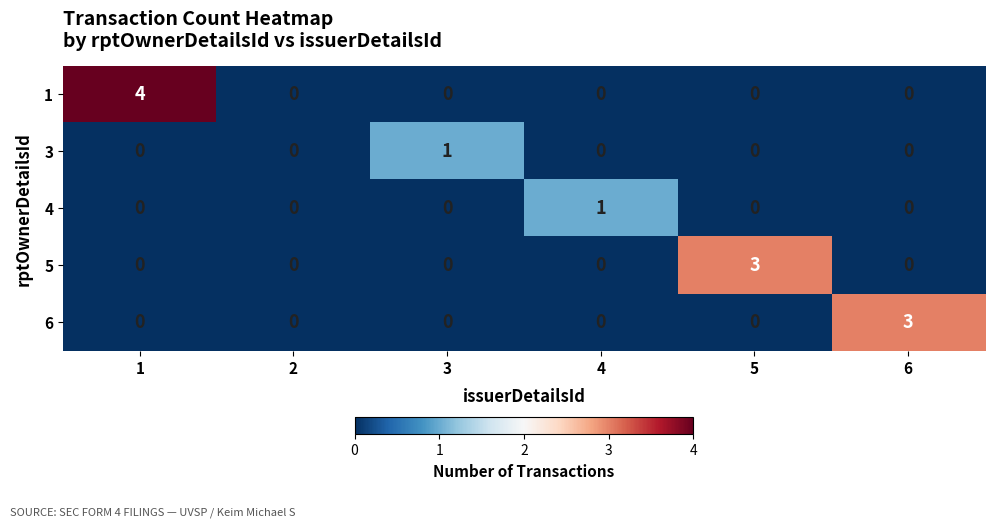

What is the greatest value displayed?

4